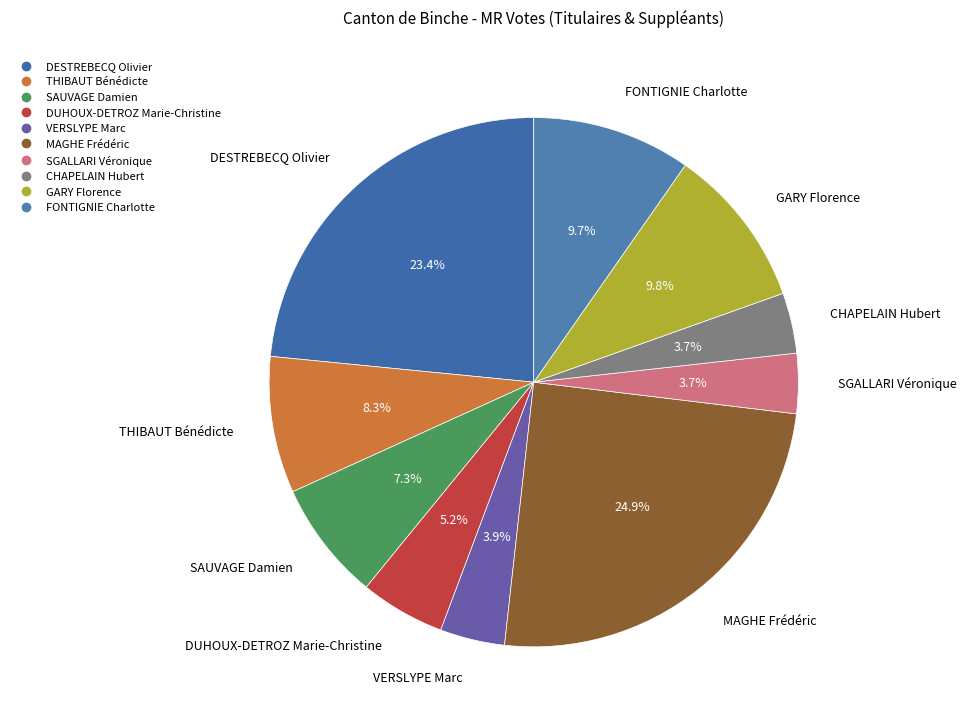

What percentage is the VERSLYPE Marc slice, to the nearest percent?

4%